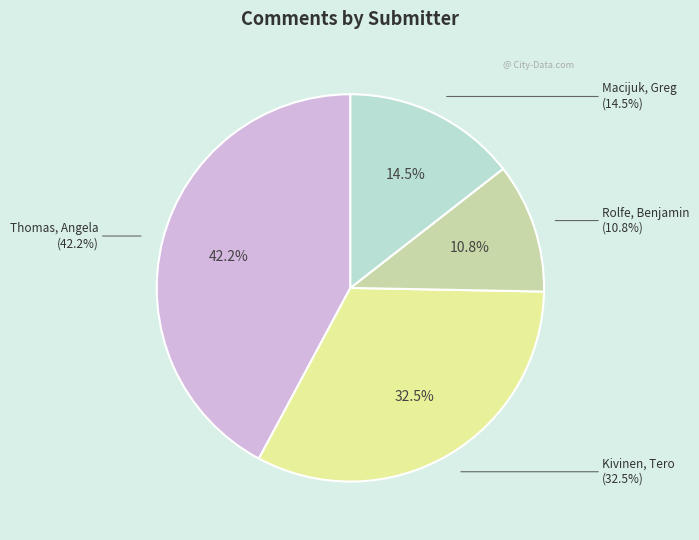

Rank the categories by value from highest to lowest.

Thomas, Angela, Kivinen, Tero, Macijuk, Greg, Rolfe, Benjamin